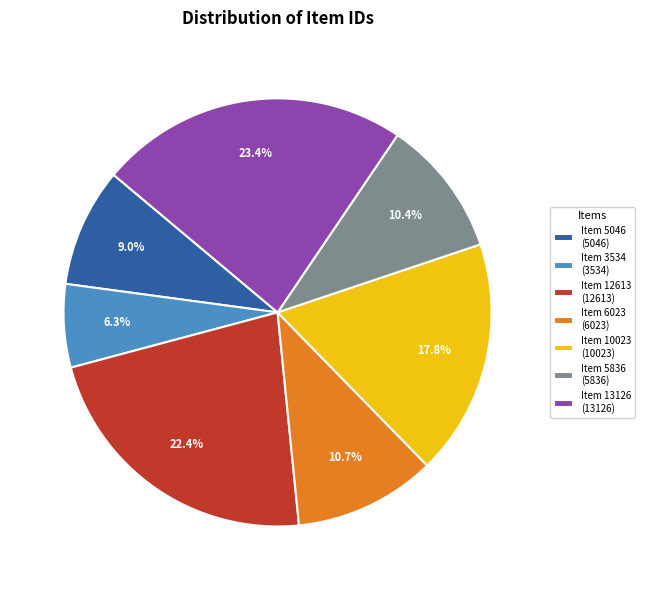

Which category has the smallest portion of the pie?

Item 3534 (3534)